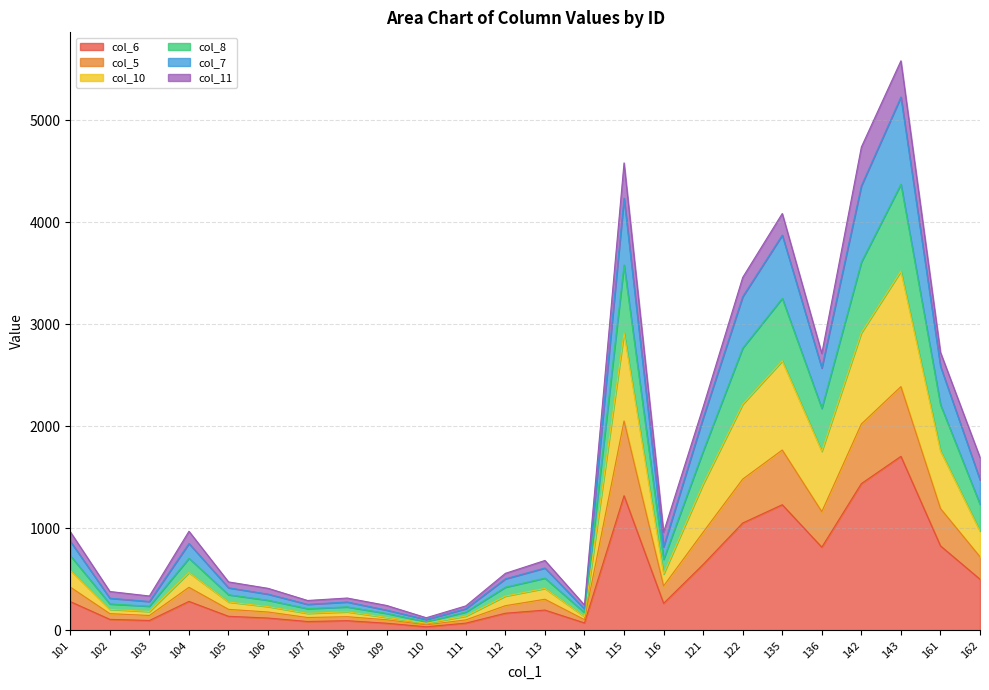

True or false: col_7 has more than 1 points higher than both neighbors.

True